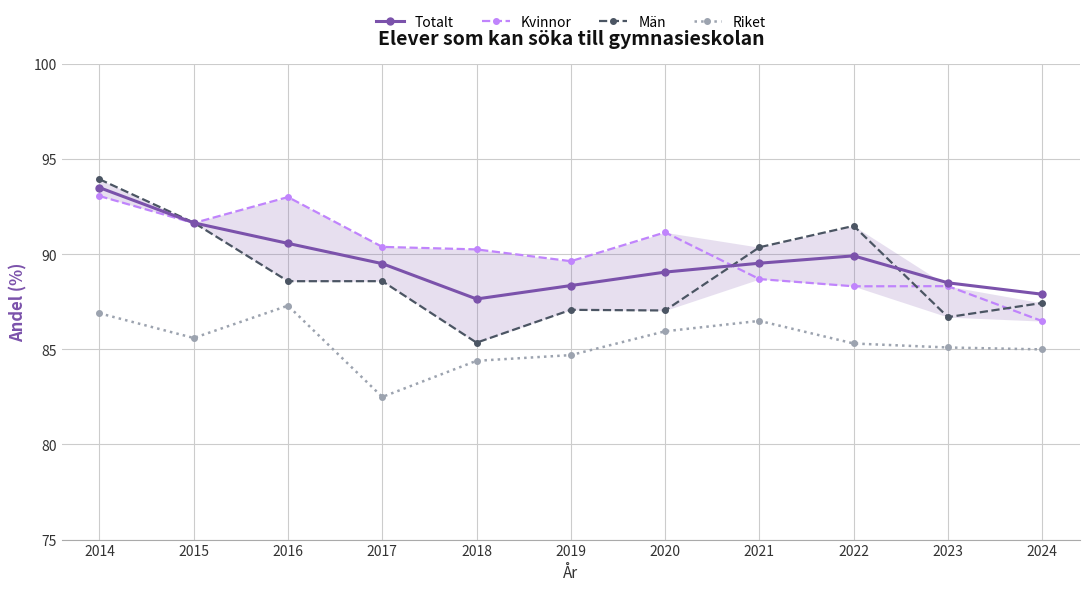

What is the maximum value shown in the chart?

93.9